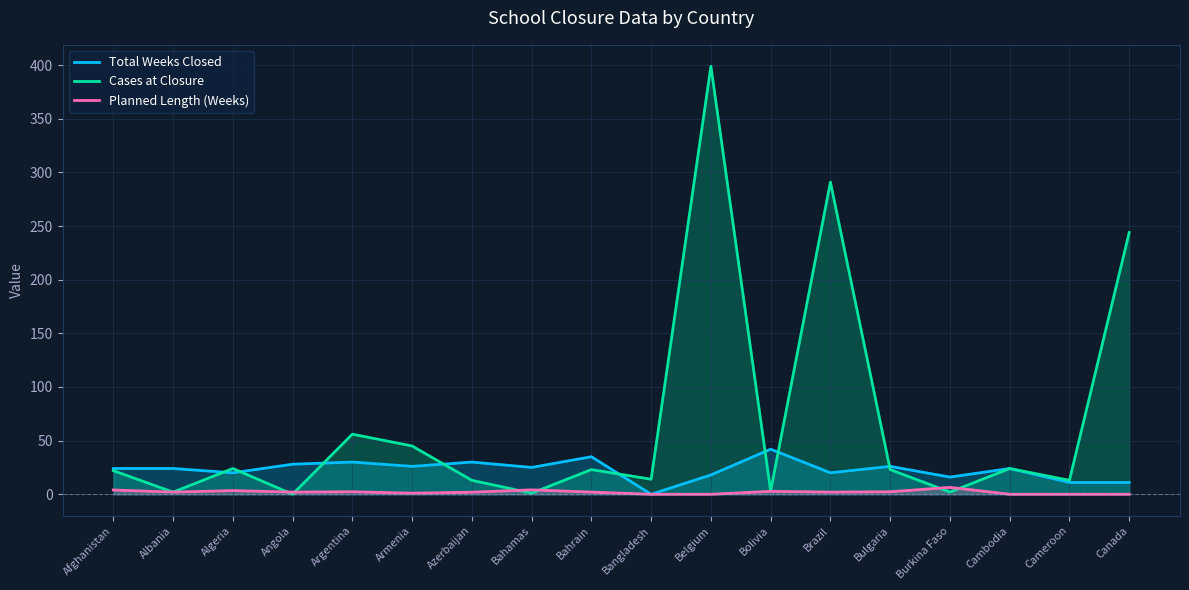

The Planned Length (Weeks) series shows 1.9 at Azerbaijan. True or false?

True